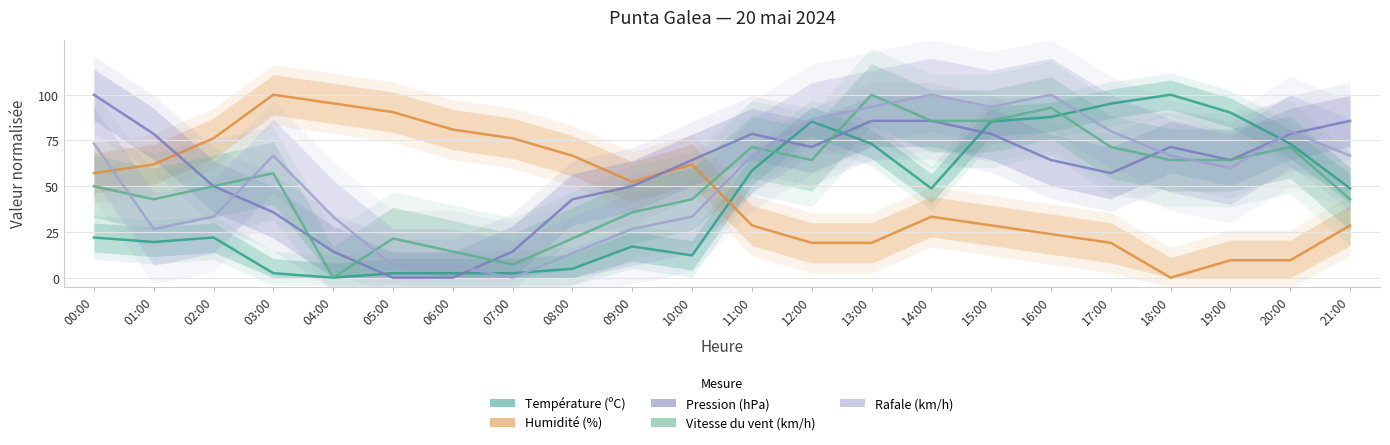

At 13:00, list the series in order from largest to smallest.

Vitesse du vent (km/h), Rafale (km/h), Pression (hPa), Température (ºC), Humidité (%)